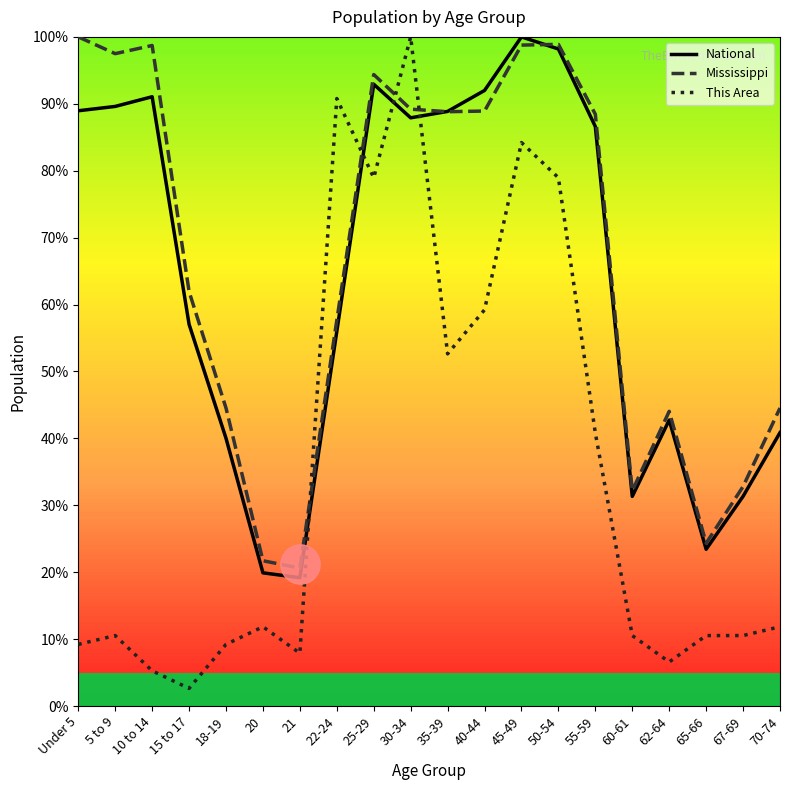

Which series has the largest total across all categories?

Mississippi